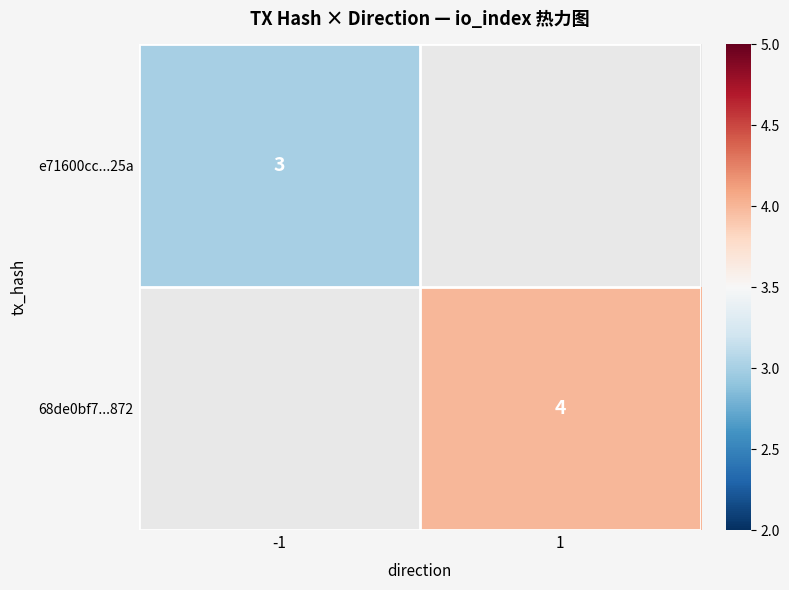

Which category has the highest value across all series?

1